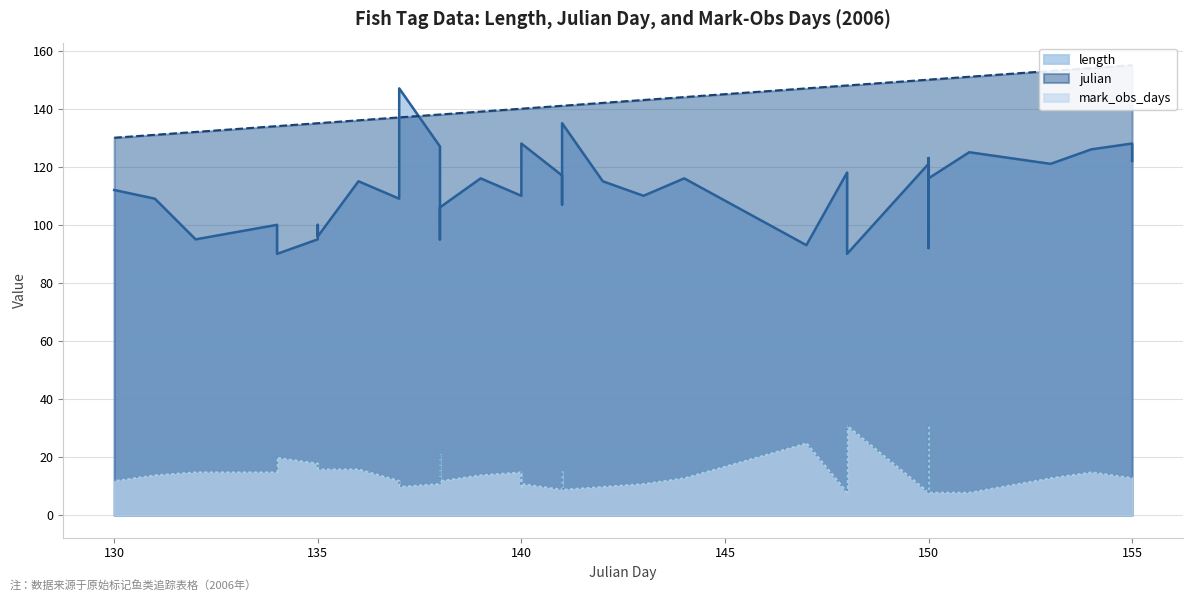

At which label is length closest to 118?

140